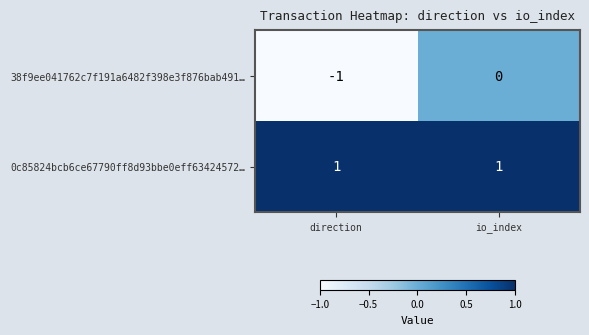

What is the maximum value shown in the chart?

1